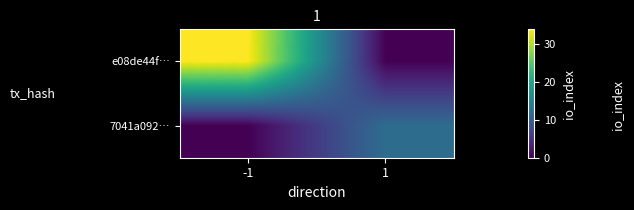

How many distinct data groups are displayed?

2